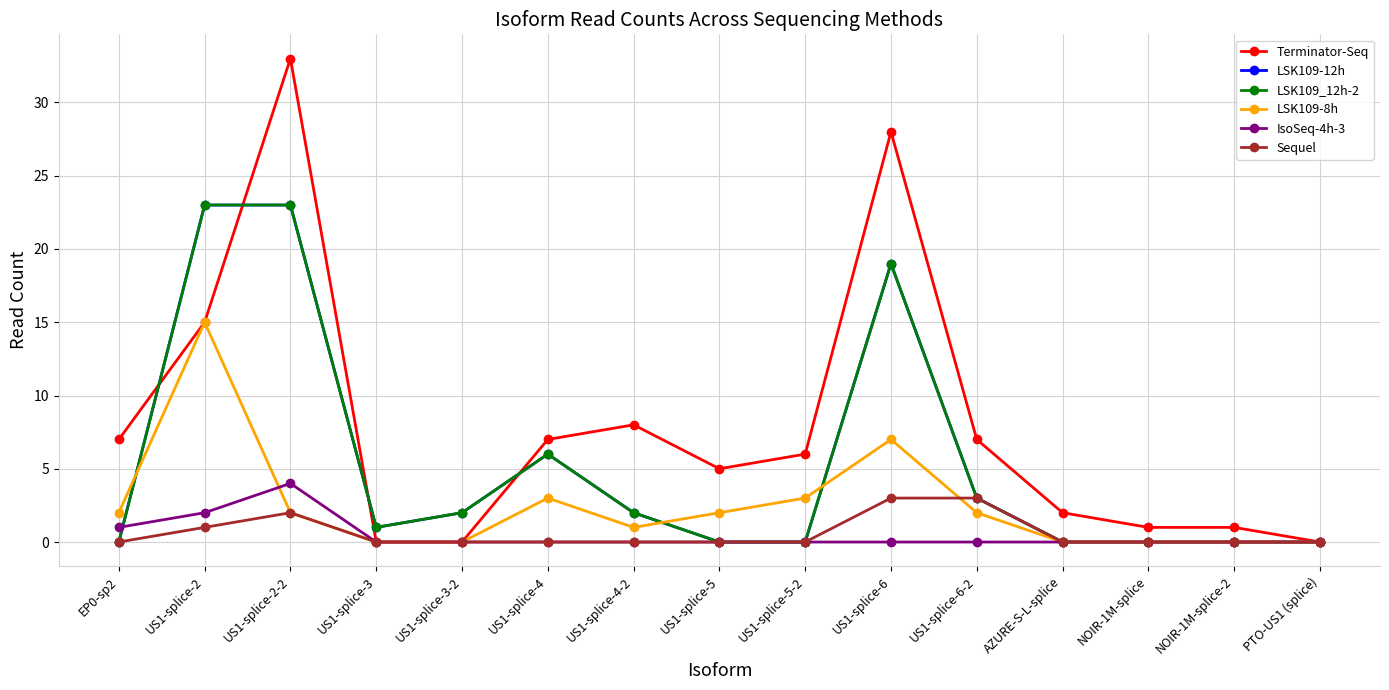

Is it true that LSK109-8h equals 2 at US1-splice-5?

True